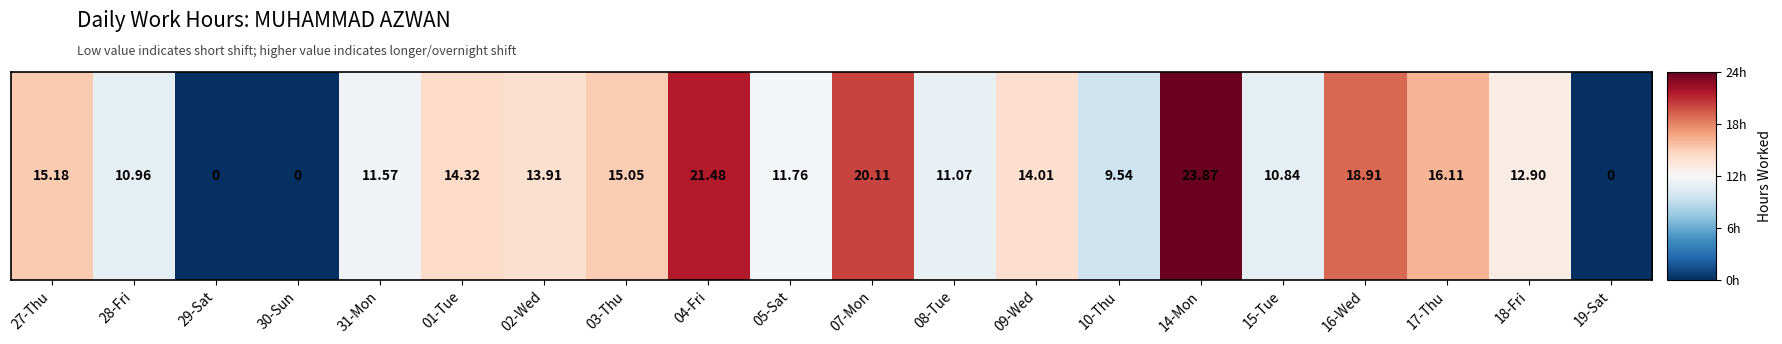

At which category does the chart reach its peak across all series?

14-Mon